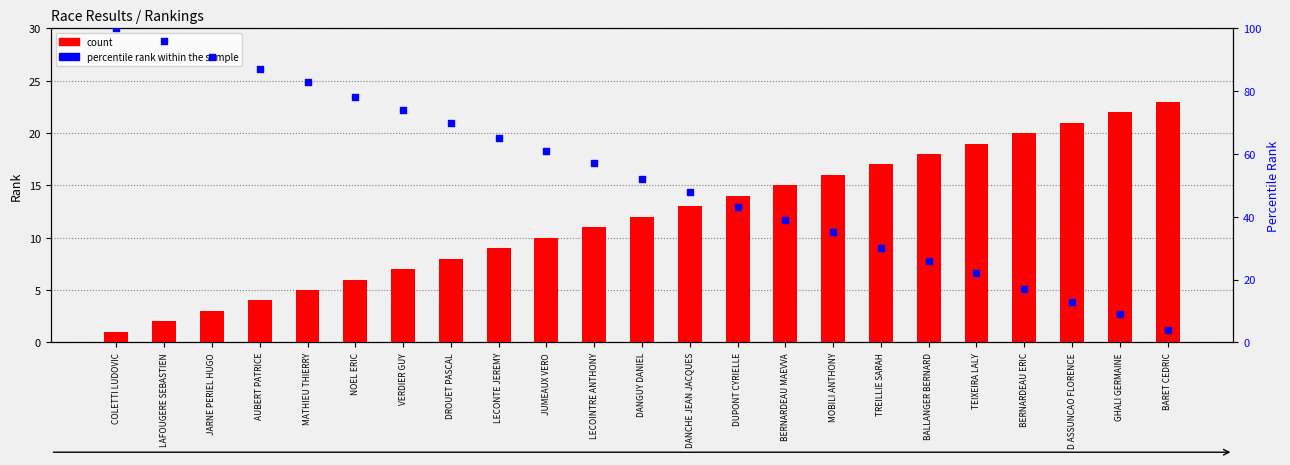

Which series has the widest spread of Y values?

percentile rank within the sample